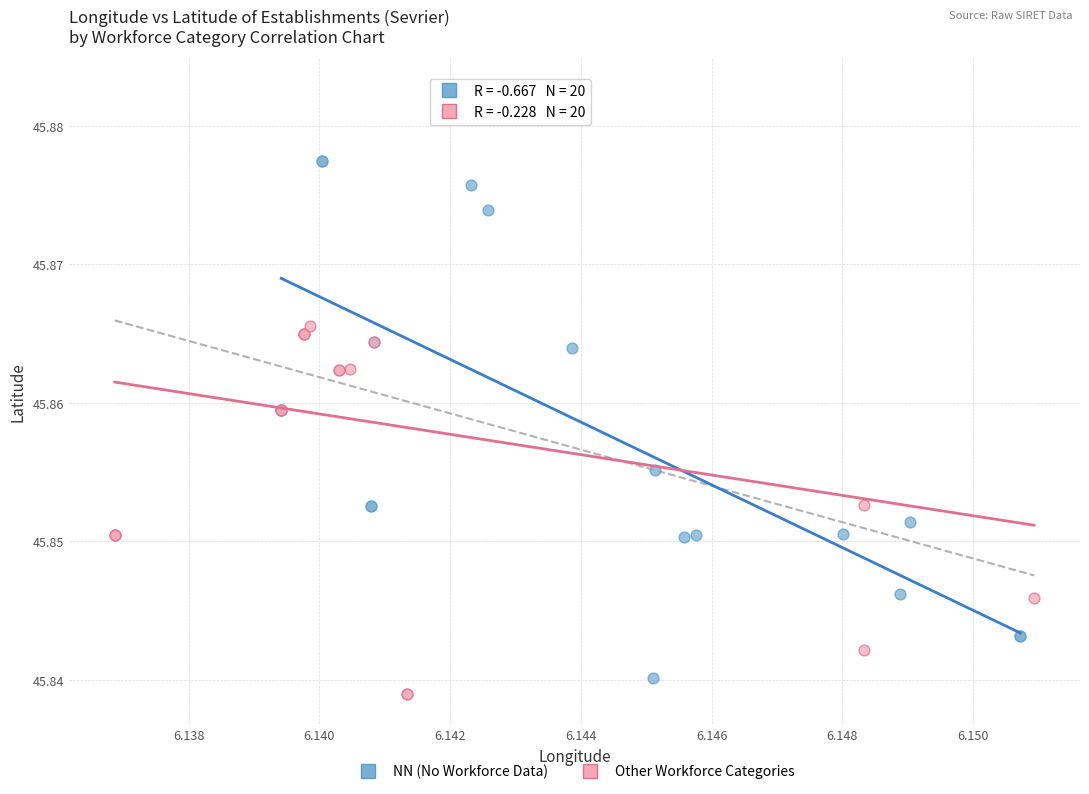

Which series has the largest Y range (max minus min)?

Other Workforce Categories